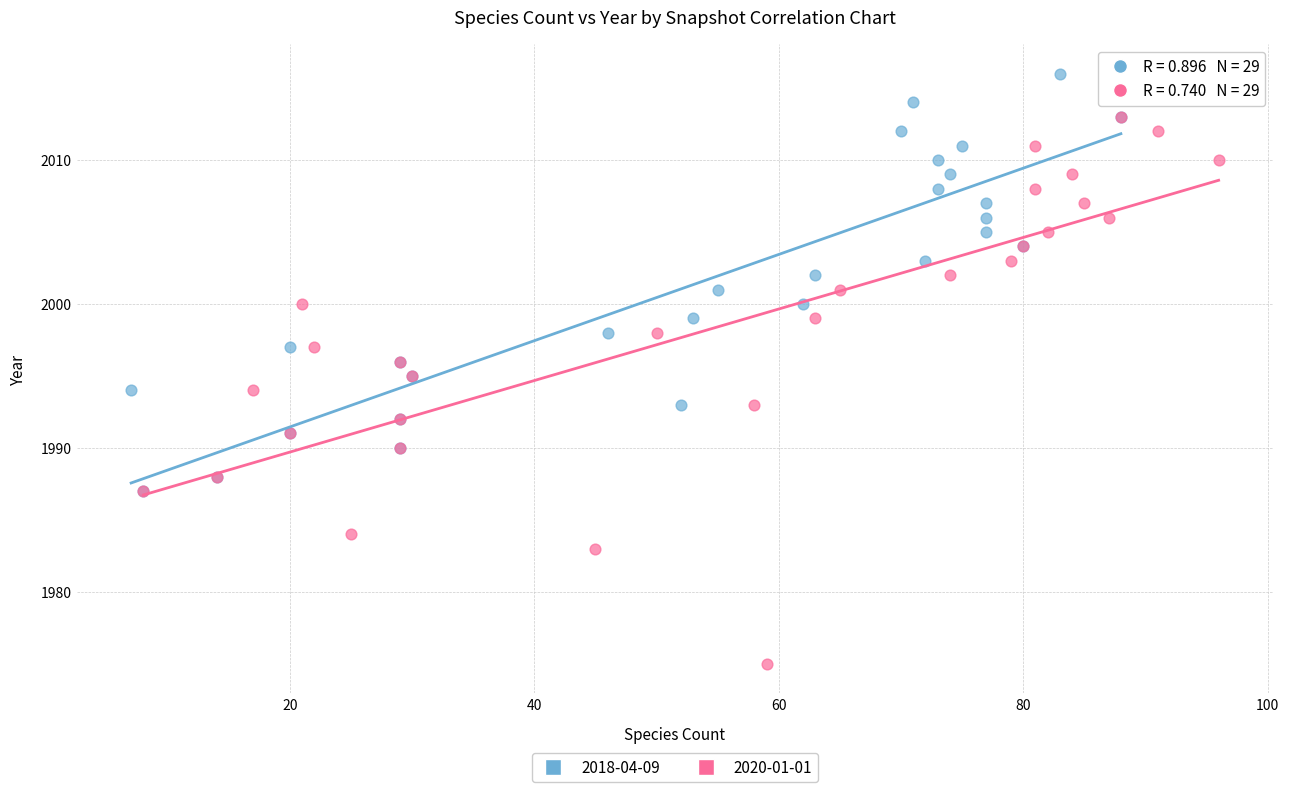

Which series contains the lowest Y value?

2020-01-01